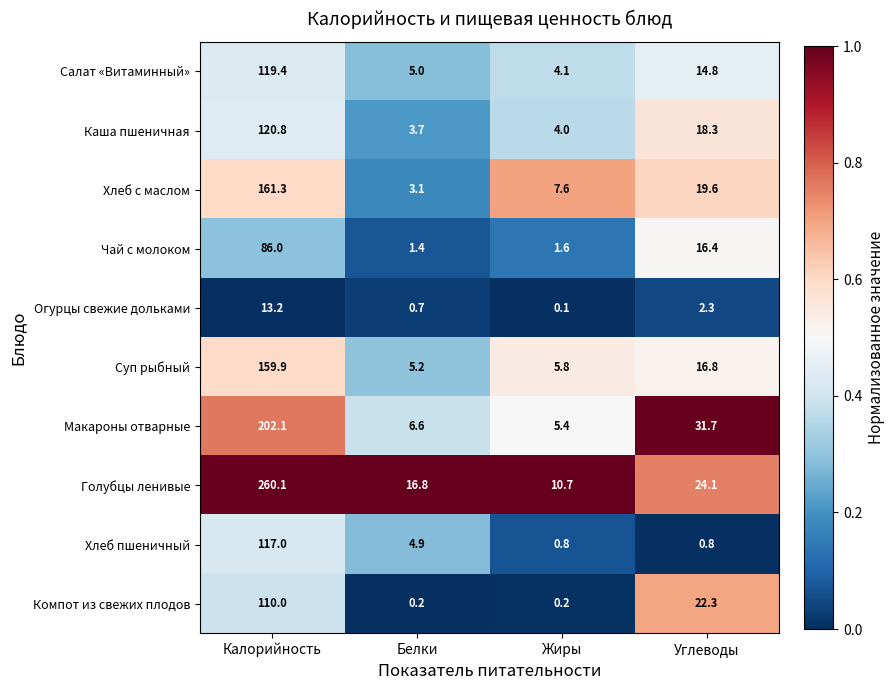

At which category is the sum across all series the highest?

Калорийность